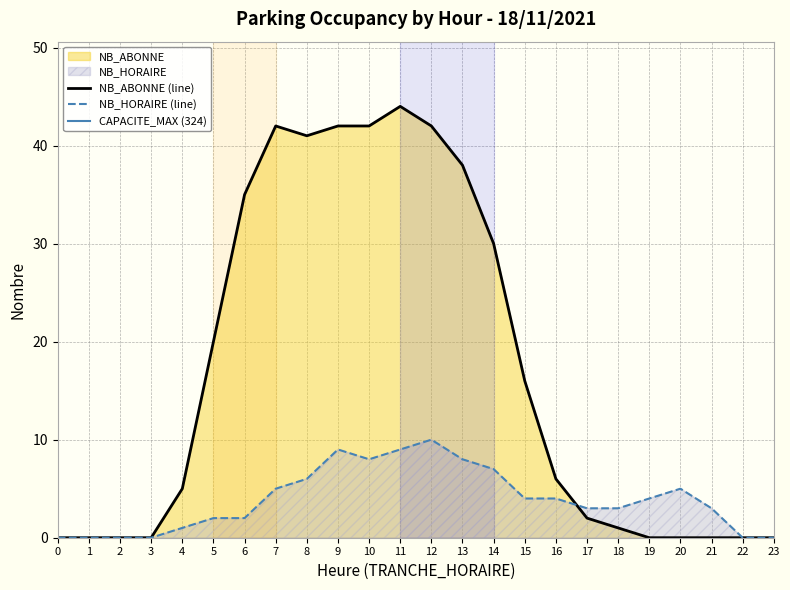

At which category is the sum across all series the highest?

11